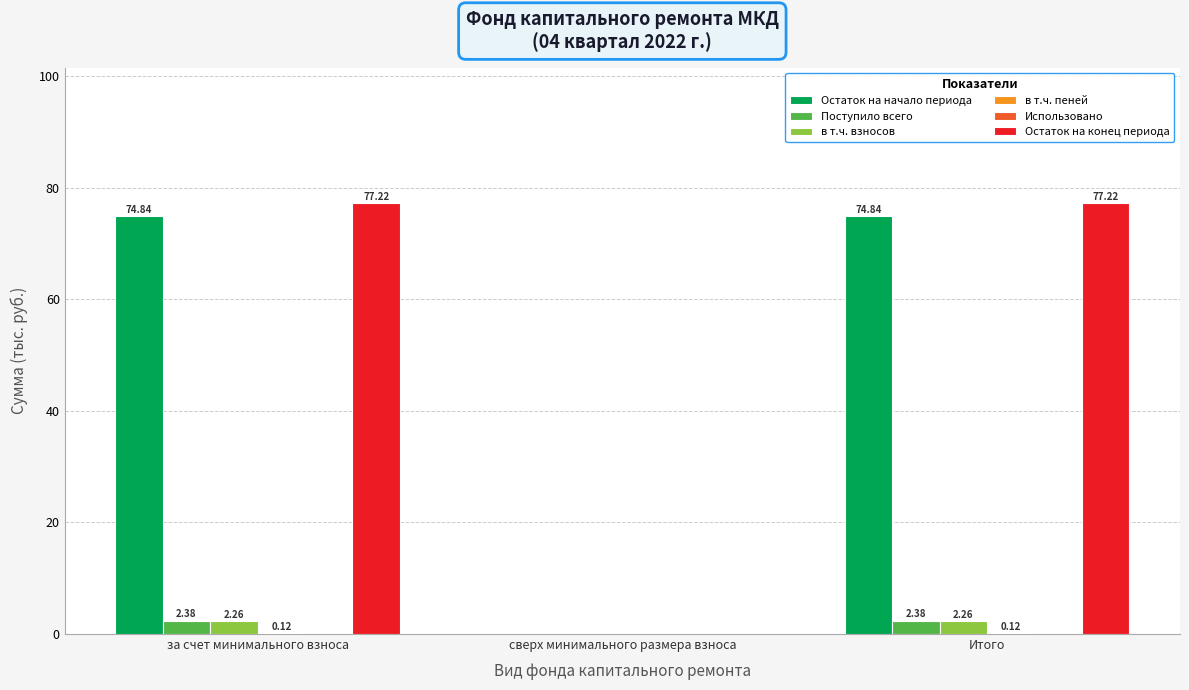

What is the sum of all Поступило всего values?

4.8